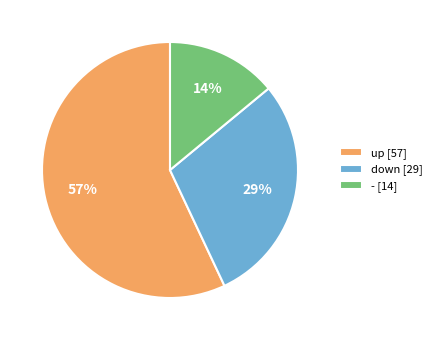

The down slice represents 41% of the pie. True or false?

False